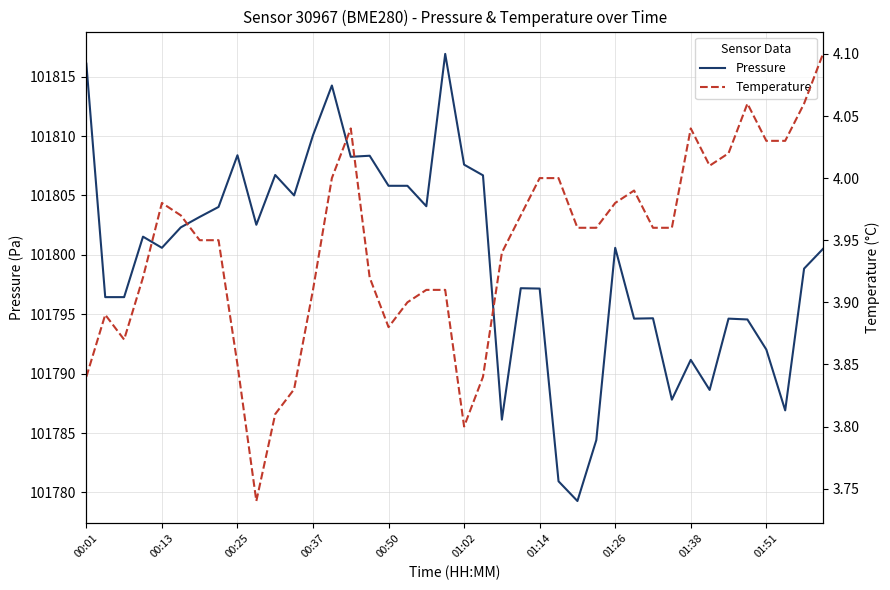

True or false: Pressure has a value of 32998.6 at 39.

False